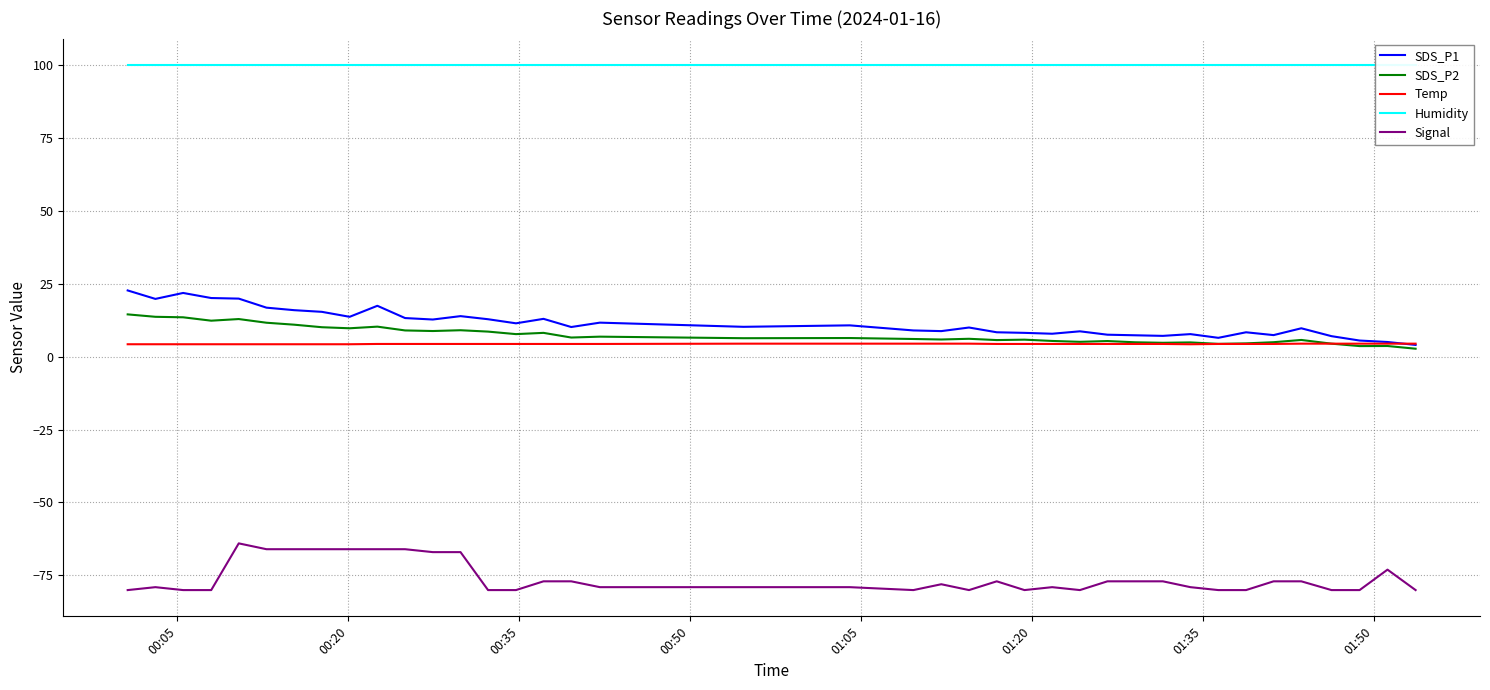

True or false: SDS_P2 and Humidity intersect in this chart.

False